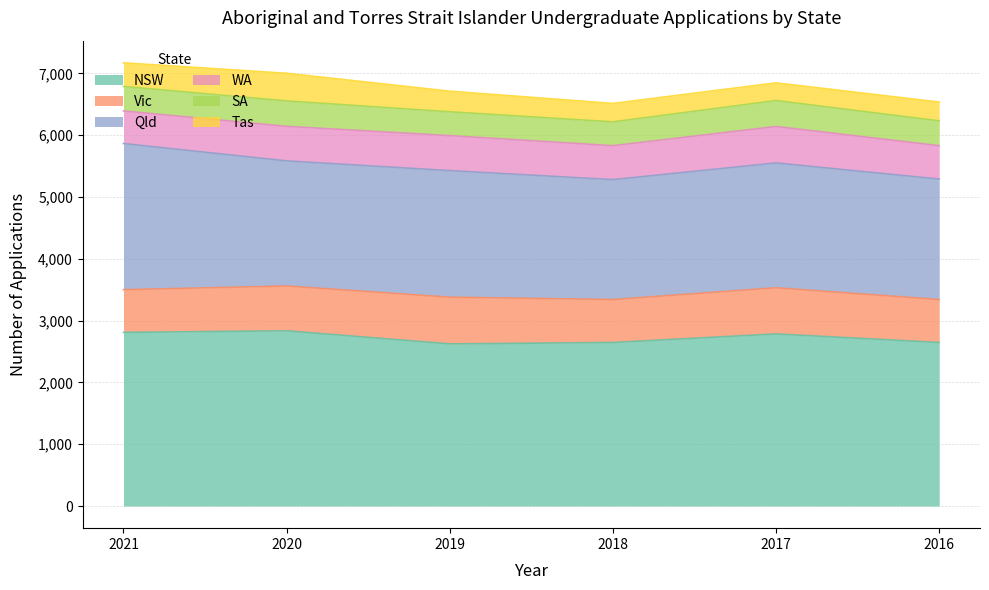

Is it true that SA equals 402 at 2016?

True